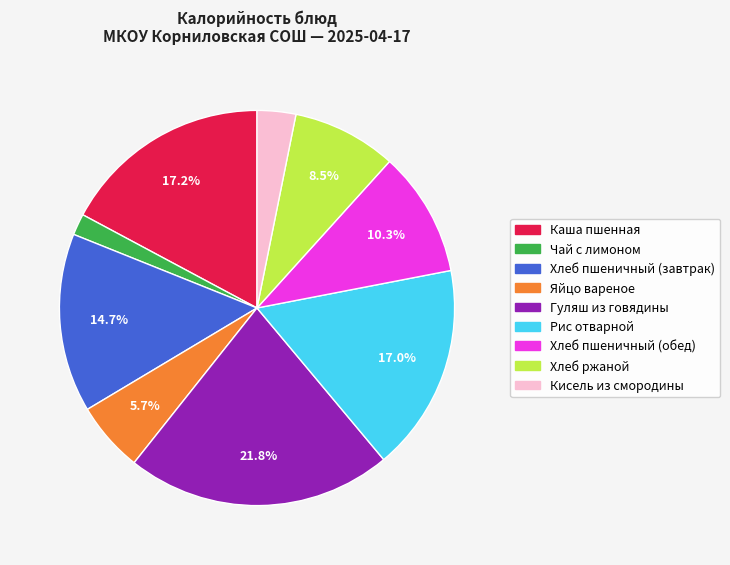

Does Чай с лимоном represent more than half of the total?

No